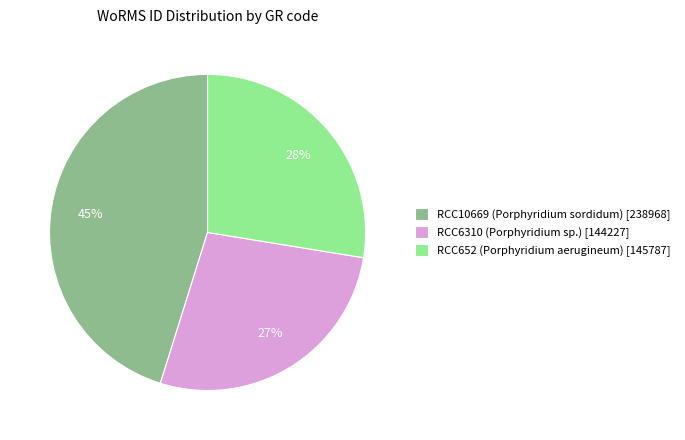

Combined, do RCC652 (Porphyridium aerugineum) [145787] and RCC6310 (Porphyridium sp.) [144227] account for over 50%?

Yes